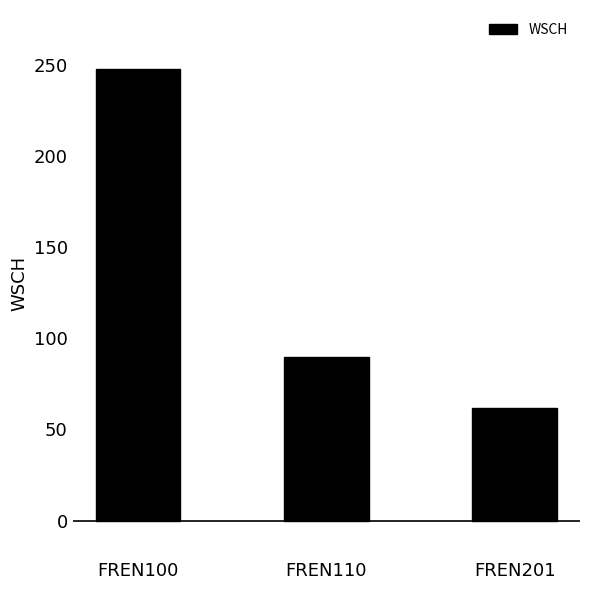

What is the sum of the values at FREN100 and FREN201?

309.4